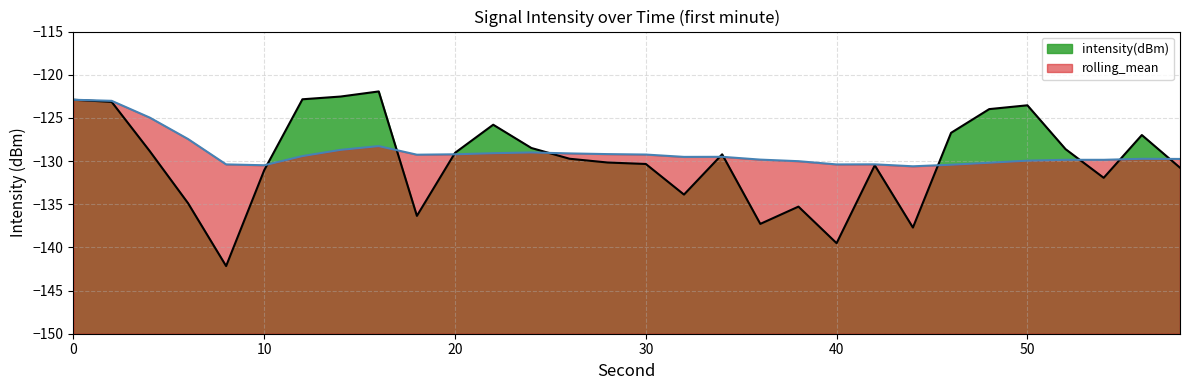

What is the minimum value for rolling_mean?

-130.6